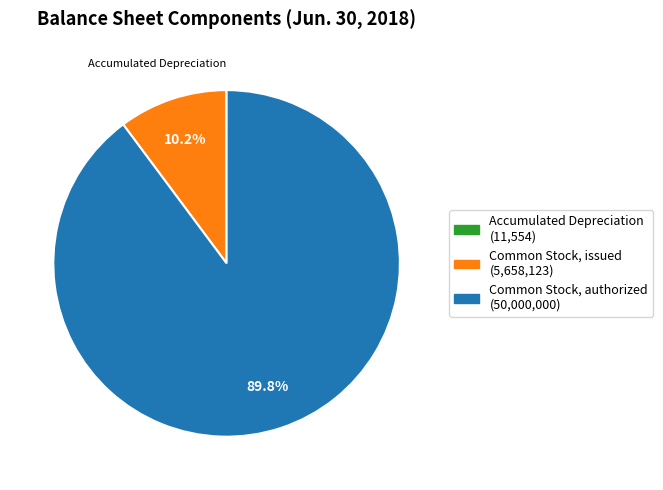

Which category has the biggest portion of the pie?

Common Stock, authorized